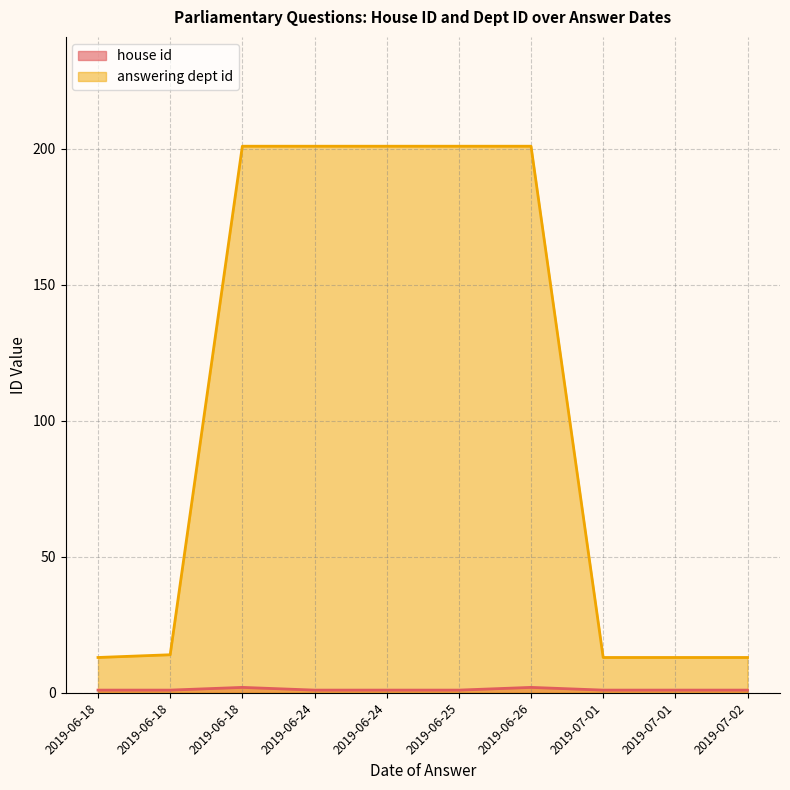

True or false: answering dept id and house id cross at least once.

False